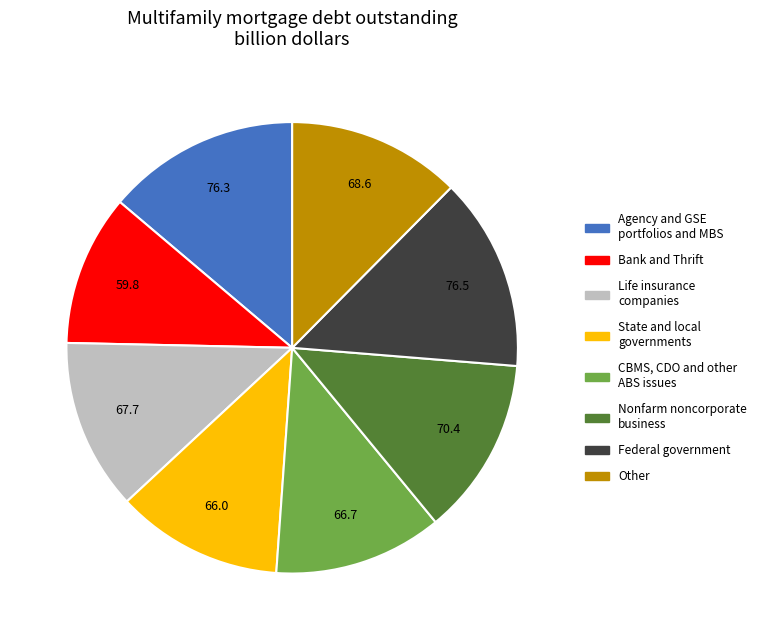

Is there a majority slice in this chart?

No